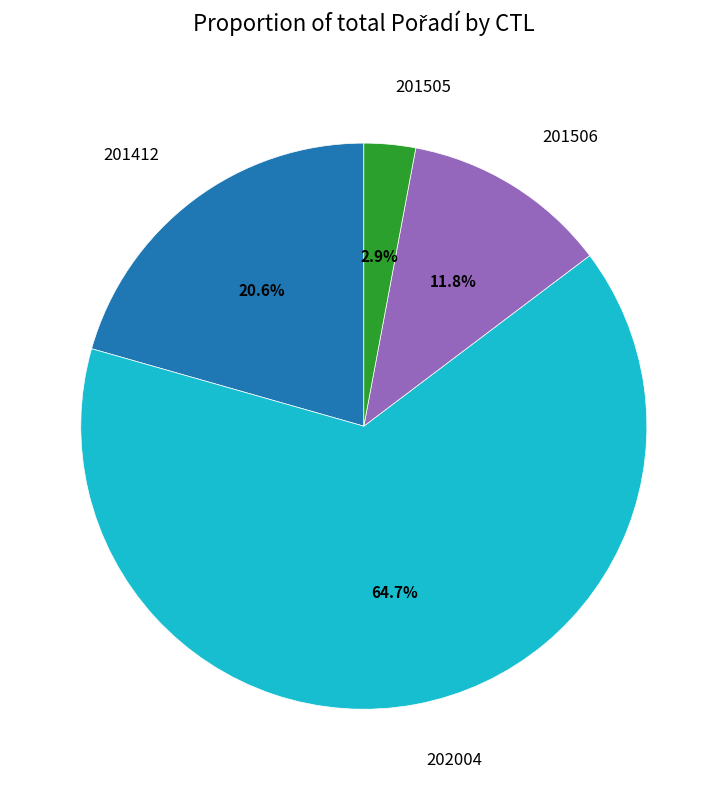

What is the ratio of the value at 201412 to the value at 202004?

0.3